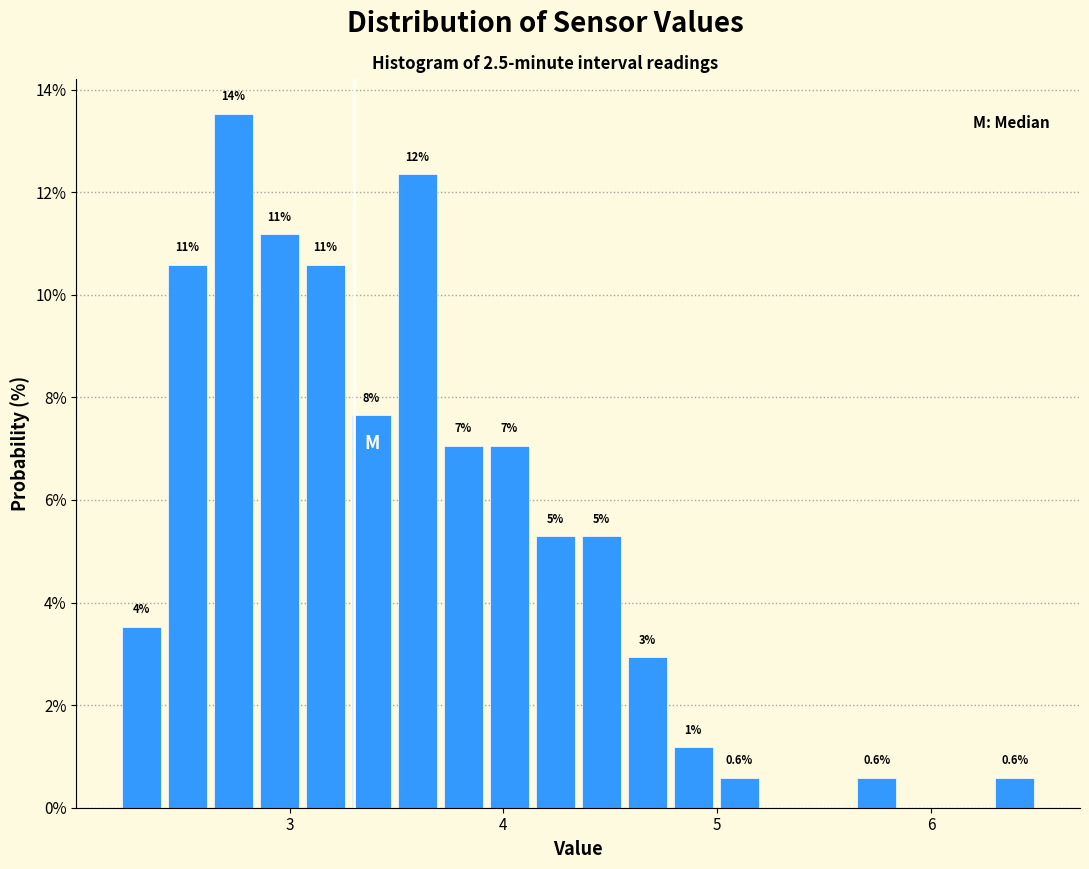

Read against the x-axis, roughly where is the centre of the tallest bar?

2.7